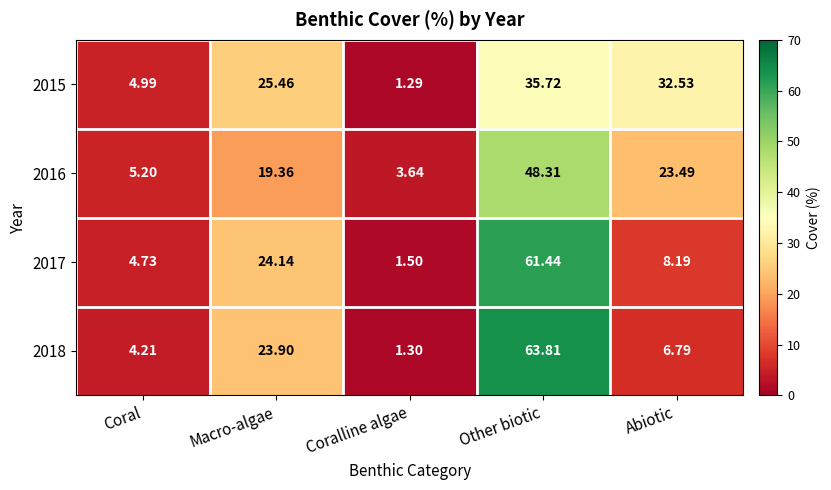

What is the difference between the highest and lowest values at Other biotic?

28.1